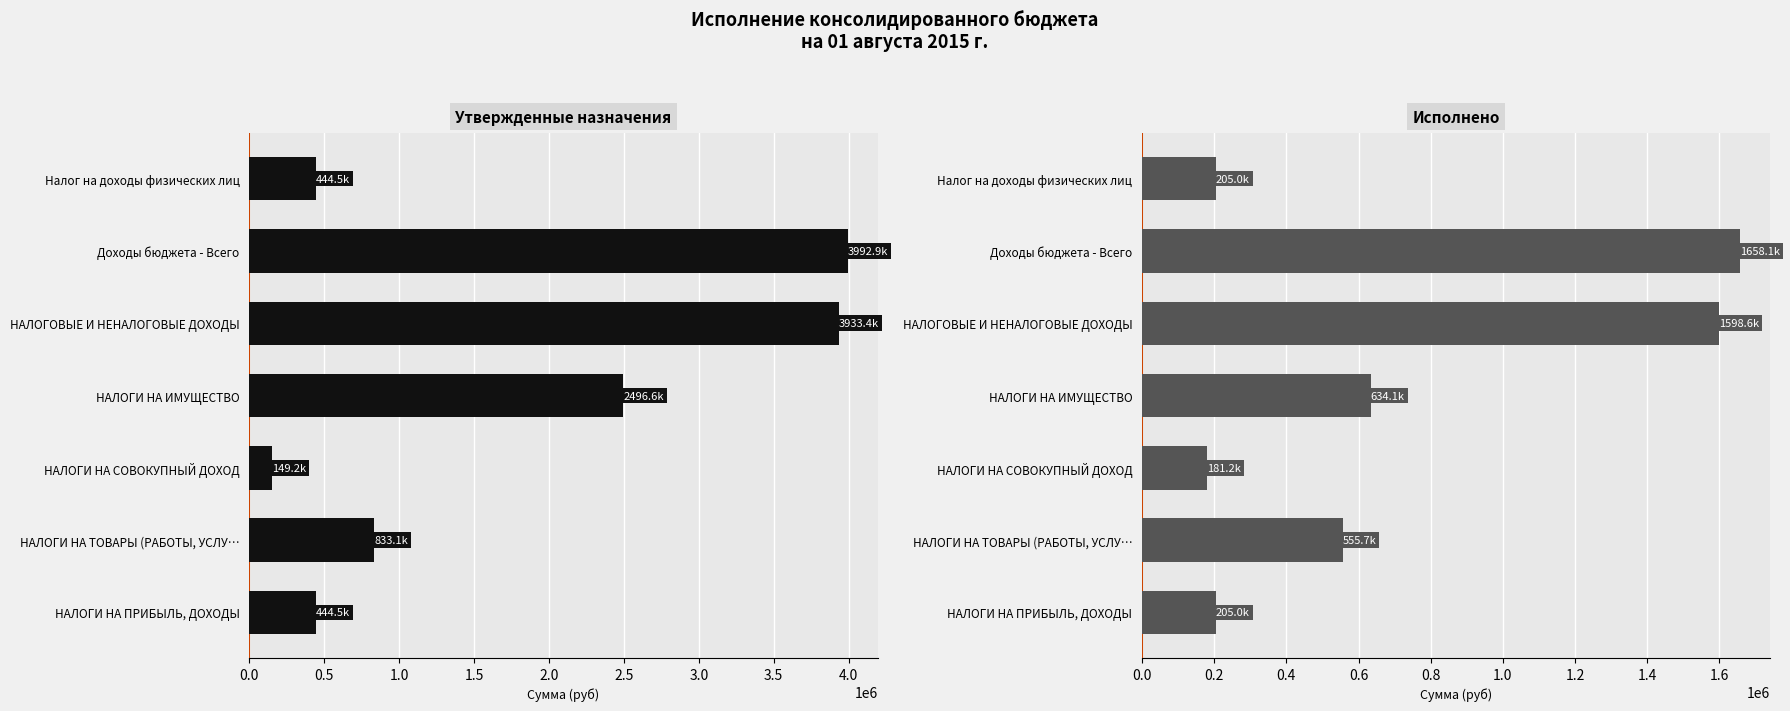

Read the Исполнено value at НАЛОГИ НА ПРИБЫЛЬ, ДОХОДЫ.

204966.2